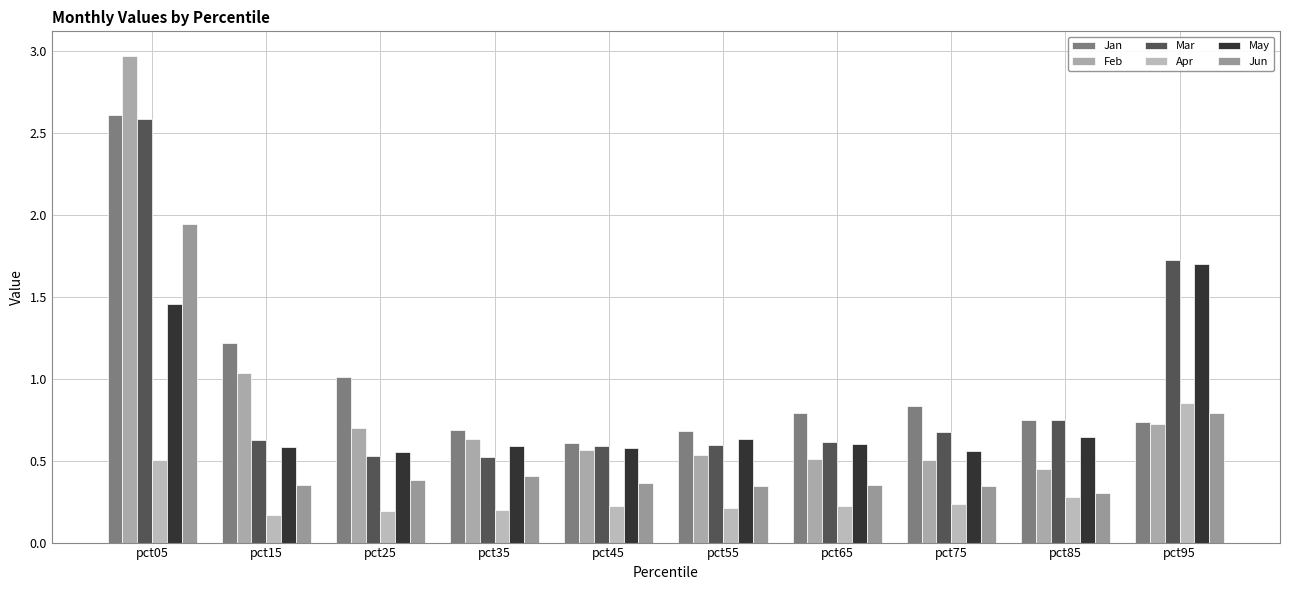

Where is Jan nearest to the value 1?

pct25